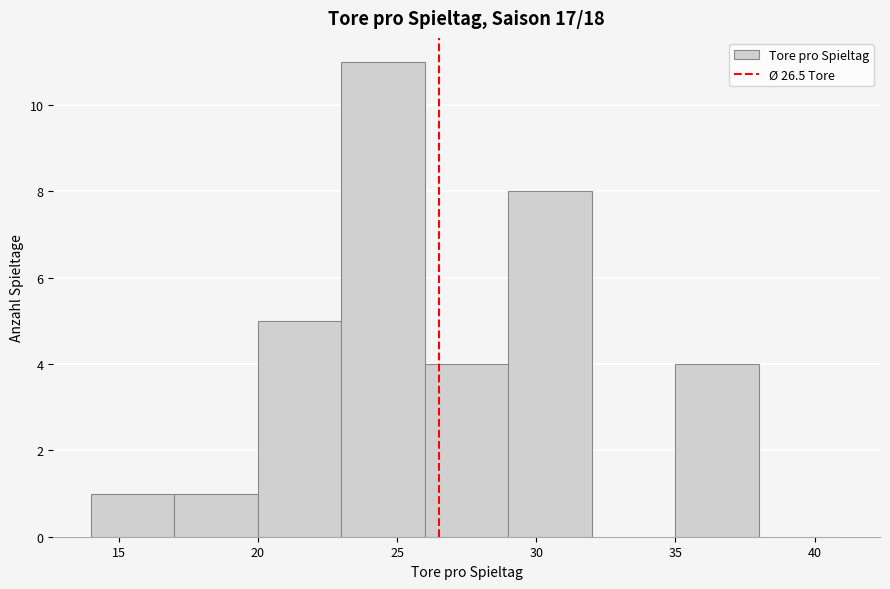

Reading left to right, transcribe this chart: for each bar, give the range it covers on the x-axis and its height. The values are not printed on the chart, so give them approximately, as read against the axis.

14 to 17: 1
17 to 20: 1
20 to 23: 5
23 to 26: 11
26 to 29: 4
29 to 32: 8
32 to 35: 0
35 to 38: 4
38 to 41: 0